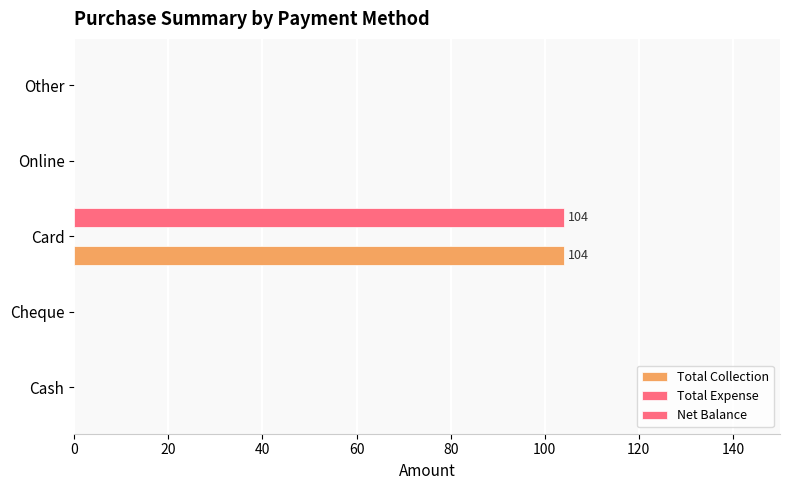

What is the sum of all Net Balance values?

104